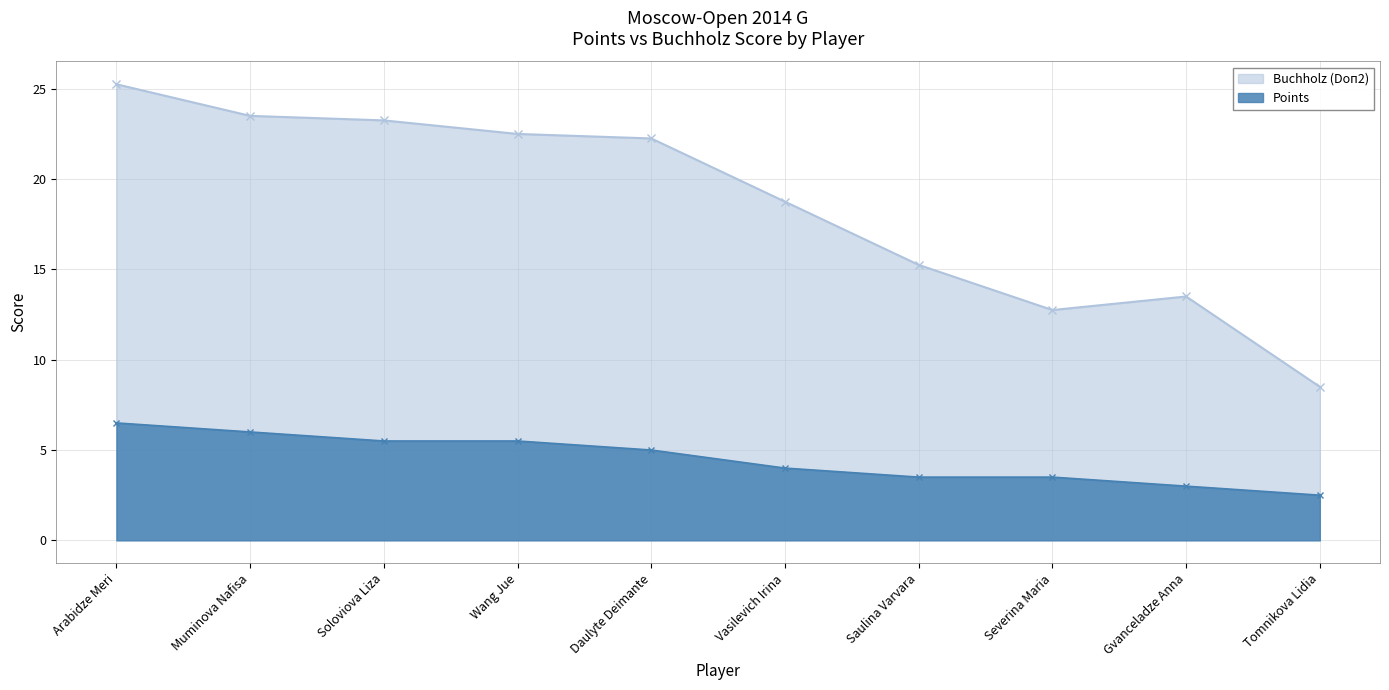

What is the average value of the Buchholz (Doп2) series?

18.6